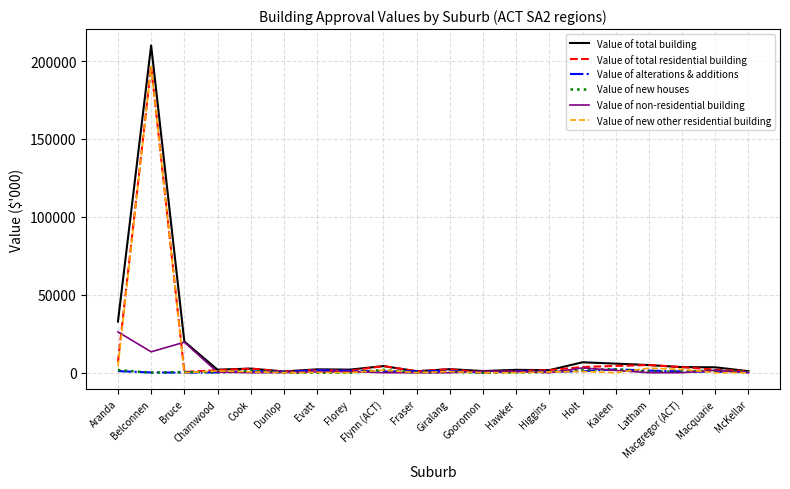

At which label does Value of non-residential building first exceed 434?

Aranda